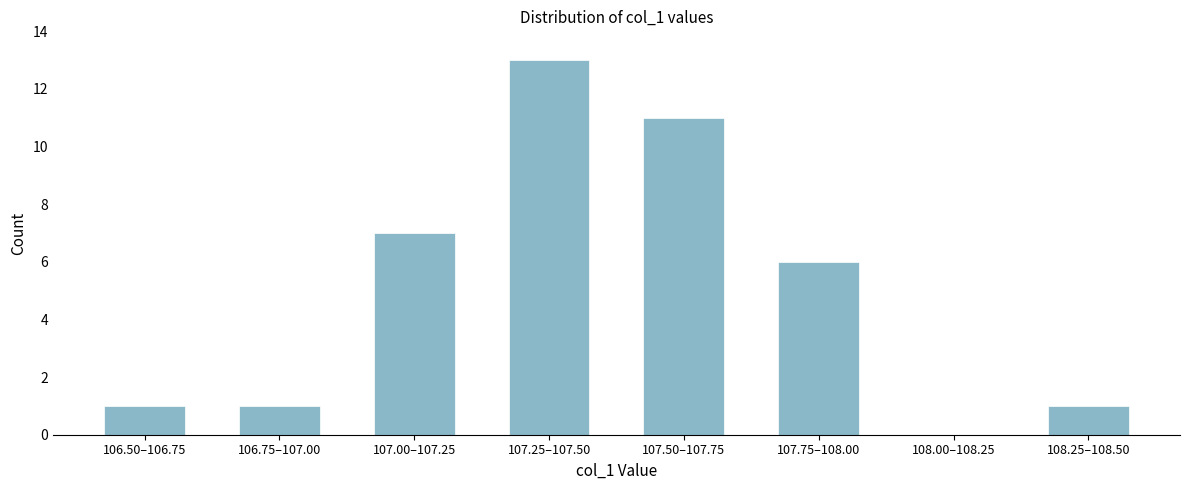

Reading right to left, transcribe all the data shown in this chart.

108.25–108.50=1	108.00–108.25=0	107.75–108.00=6	107.50–107.75=11	107.25–107.50=13	107.00–107.25=7	106.75–107.00=1	106.50–106.75=1